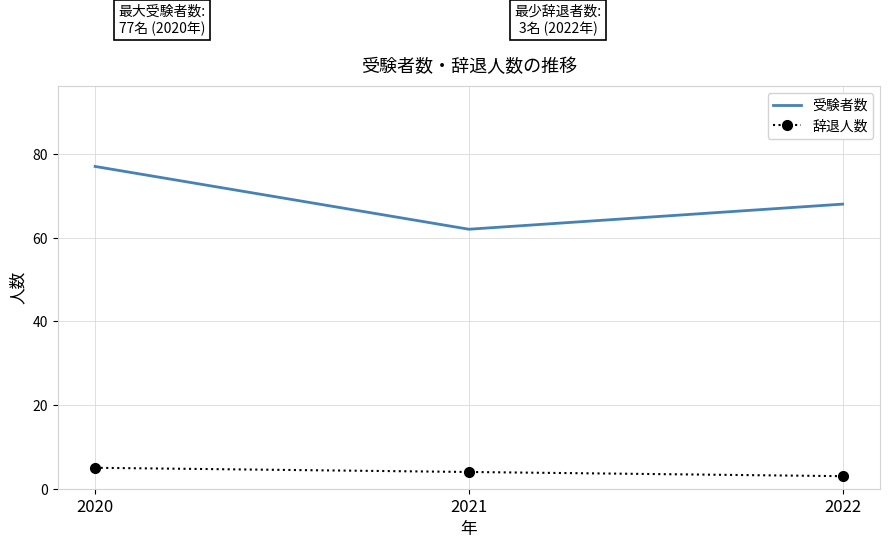

Which series changed the most between 2020 and 2021?

受験者数